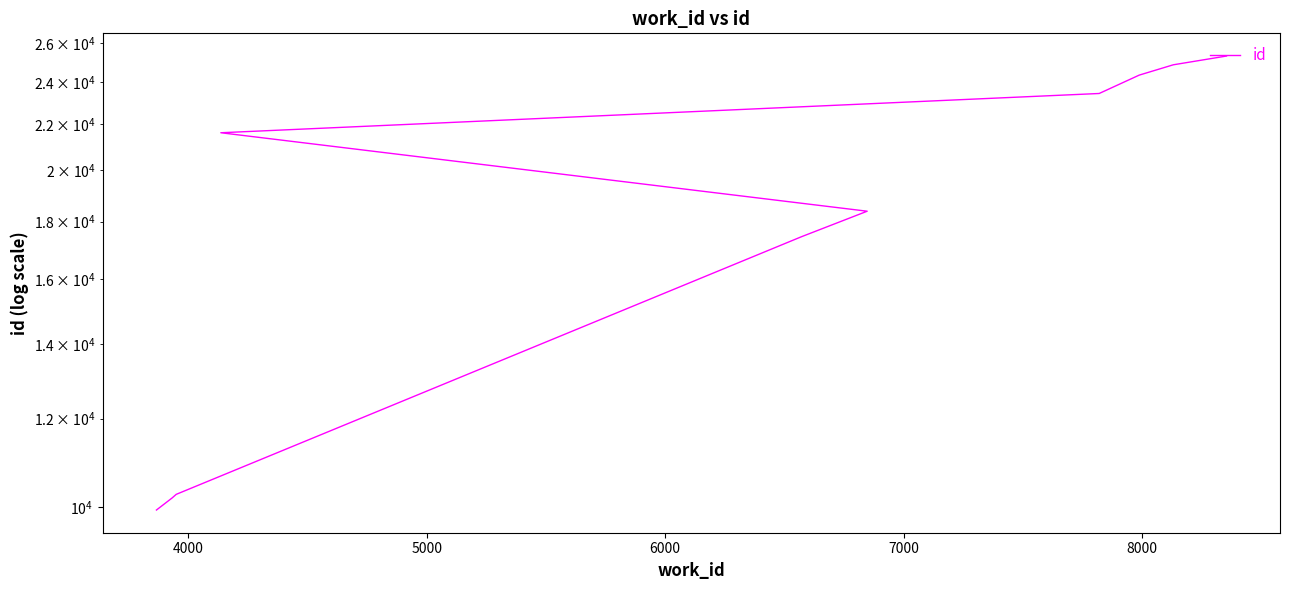

What is the maximum value shown in the chart?

25306